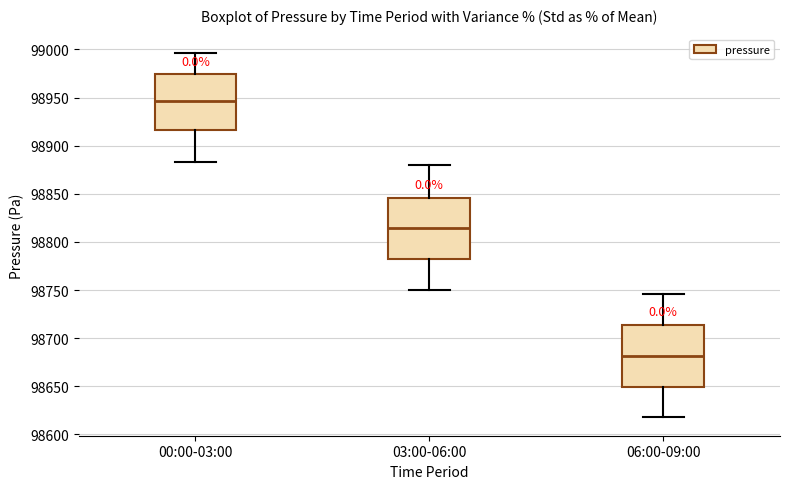

Where is the upper edge of the box for 00:00-03:00 on the y-axis? The values are not printed on the chart, so give them approximately, as read against the axis.

98975